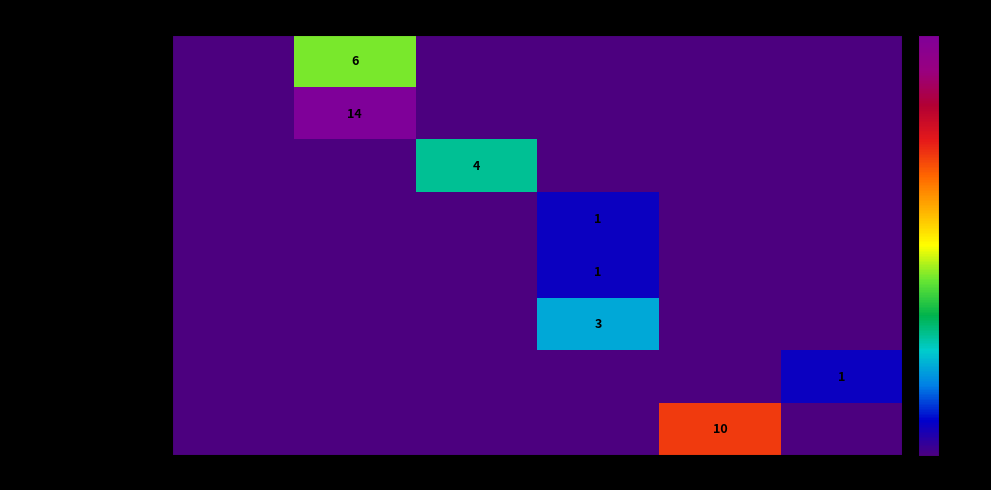

Which series has the largest range (max minus min)?

Grünstadt